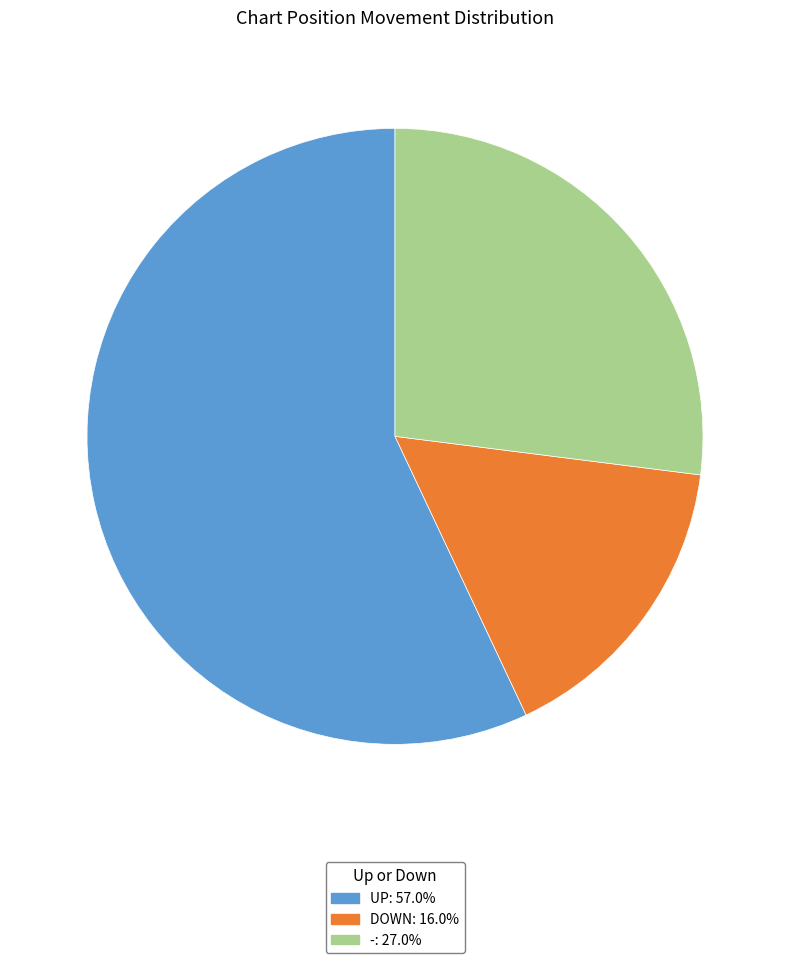

Does UP: 57.0% account for over 50% of the chart?

Yes